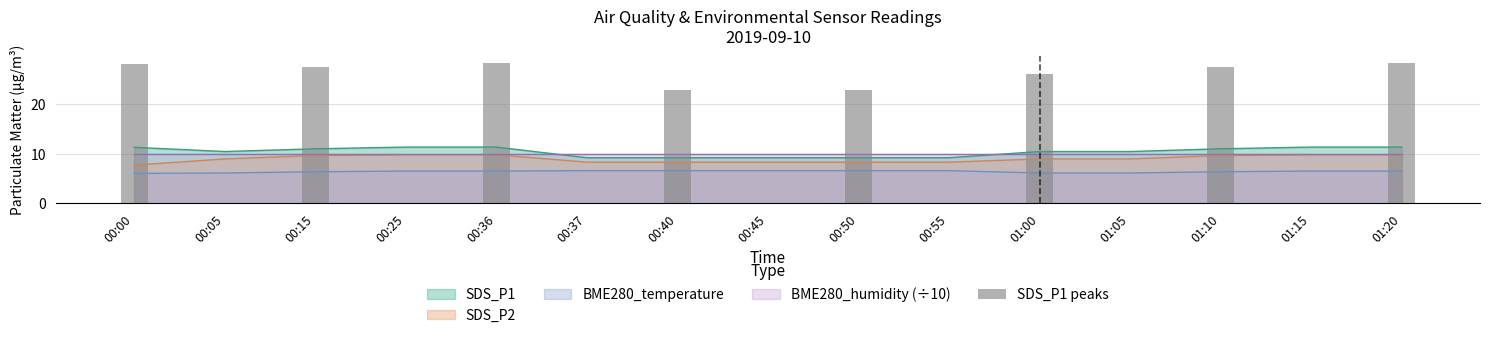

True or false: BME280_temperature and SDS_P1 intersect in this chart.

False